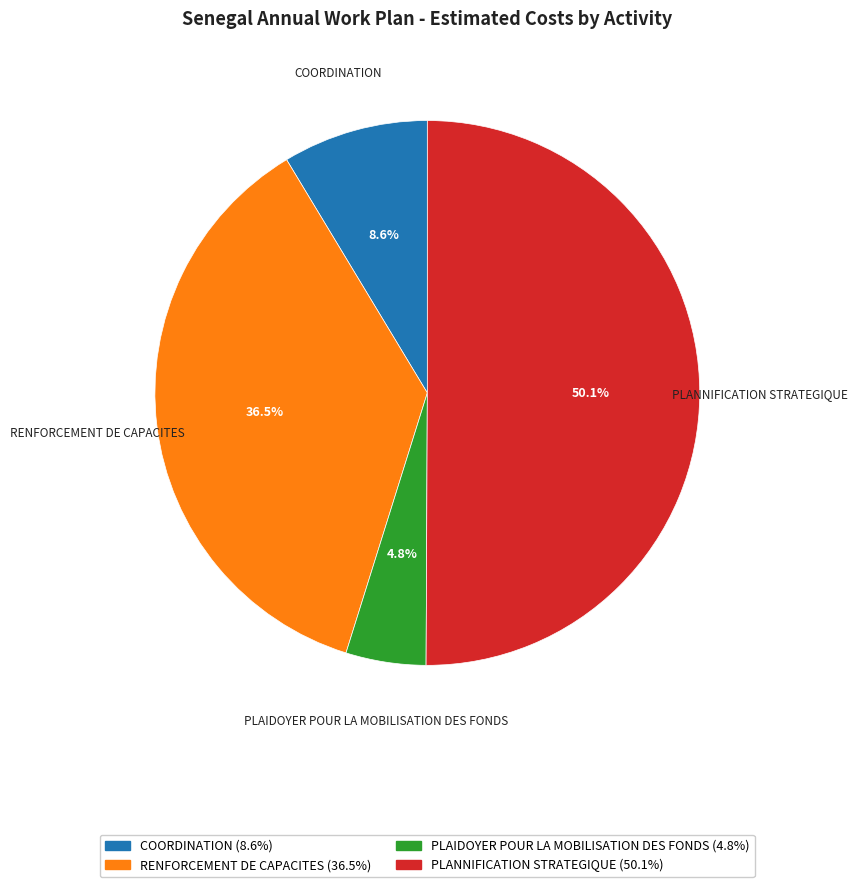

What percentage is the PLANNIFICATION STRATEGIQUE slice, to the nearest percent?

50%